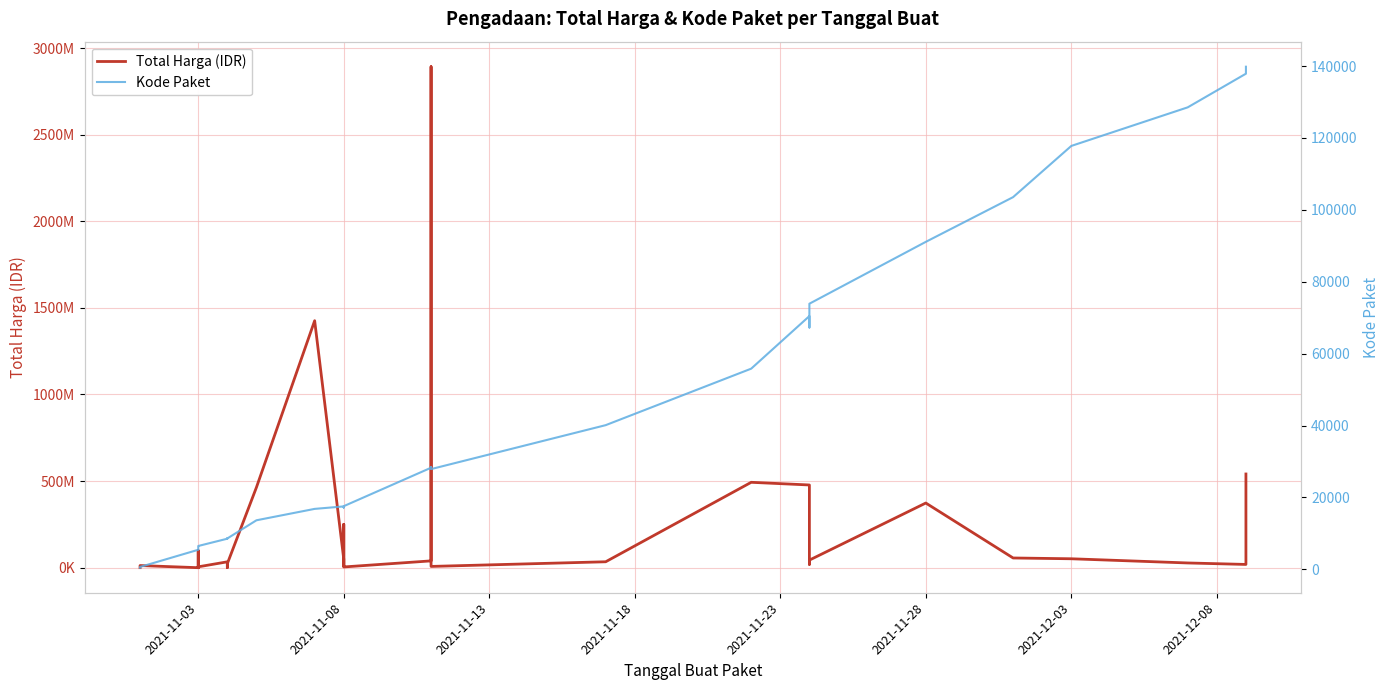

How many lines are shown in the chart?

2